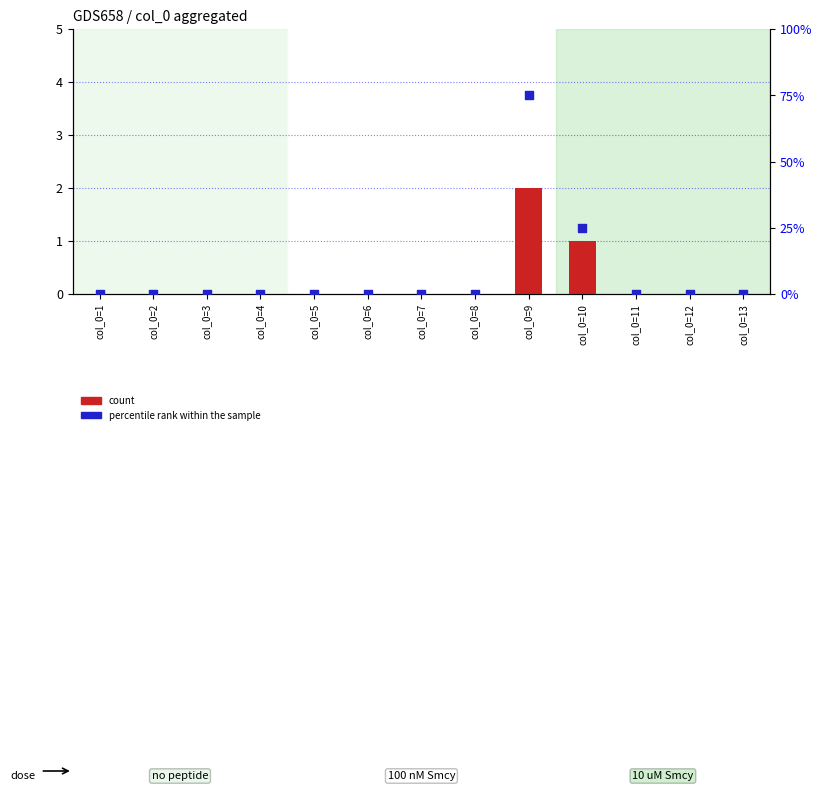

Which series reaches the maximum Y coordinate?

percentile rank within the sample